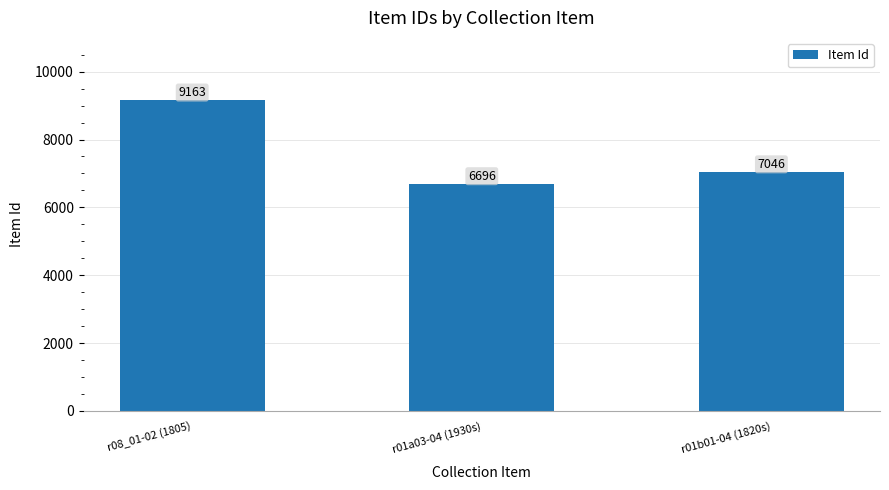

What is the sum of the values at r08_01-02 (1805) and r01a03-04 (1930s)?

15859